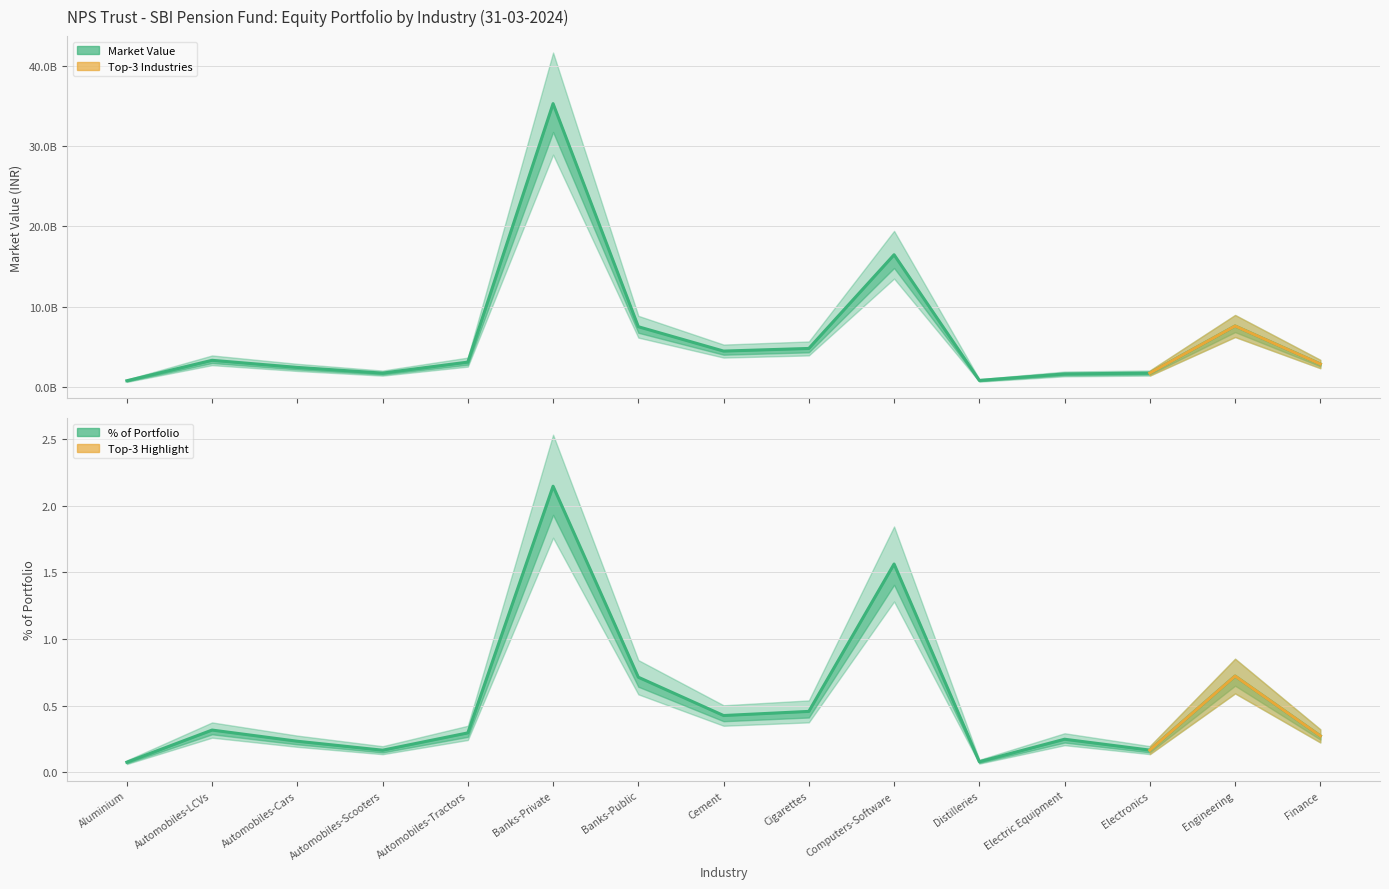

How many lines are shown in the chart?

2